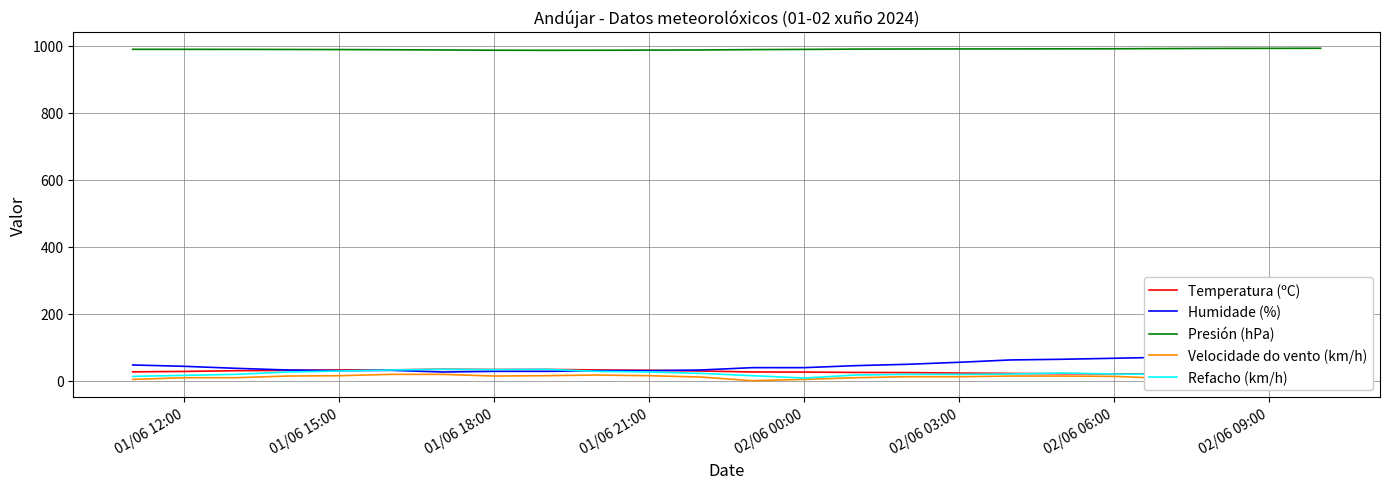

True or false: Presión (hPa) and Velocidade do vento (km/h) cross at least once.

False